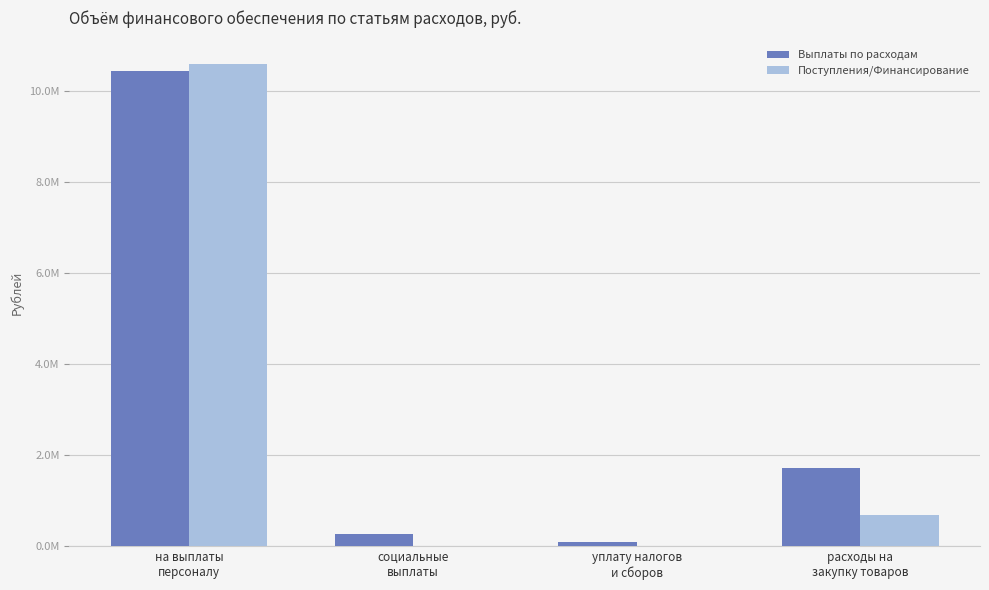

Which label corresponds to the smallest value in the chart?

социальные
выплаты